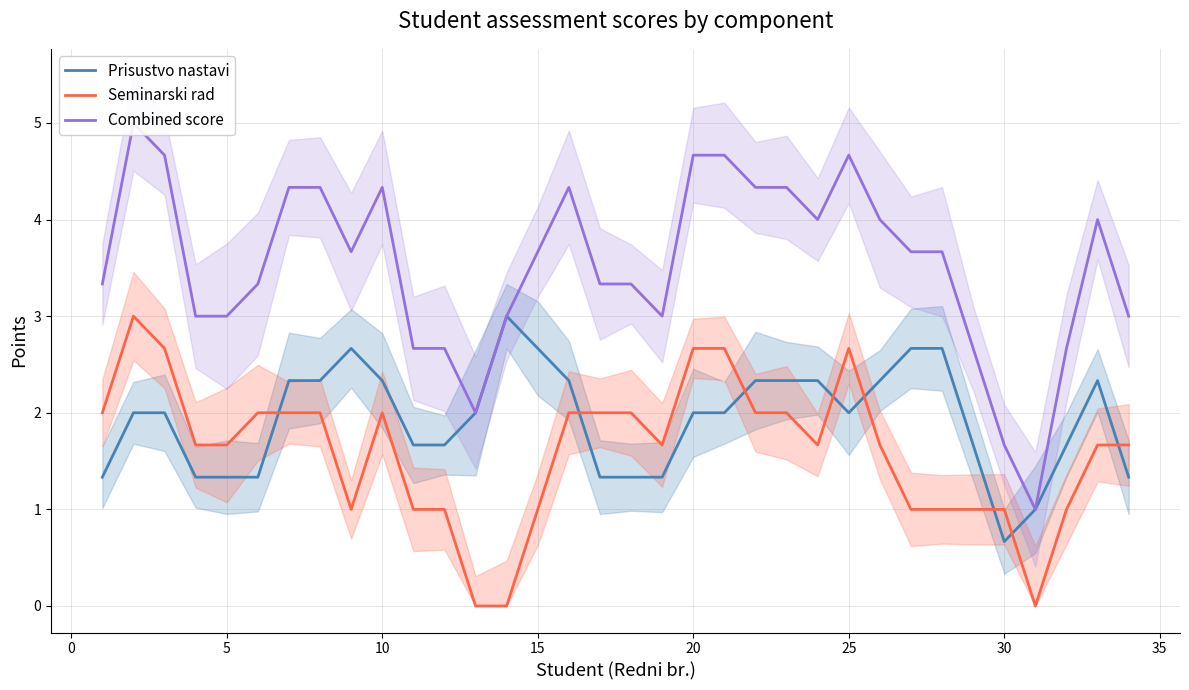

Which series has the widest spread of values?

Combined score